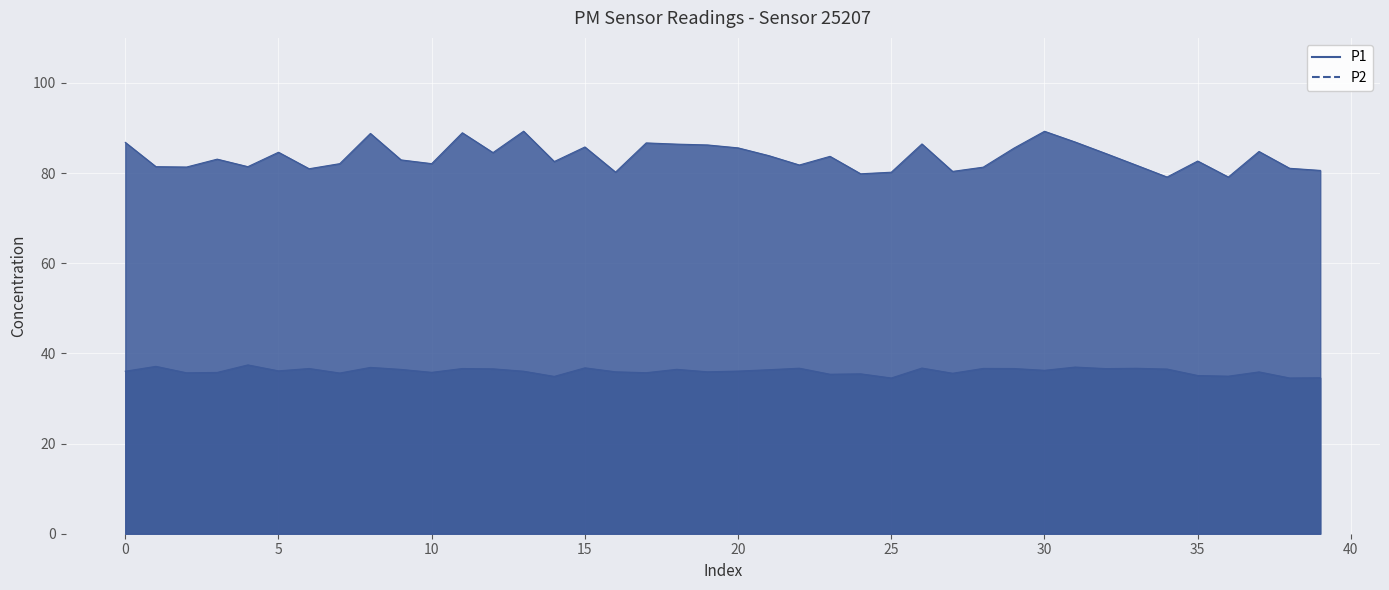

Is it true that P2 equals 20.7 at 23?

False